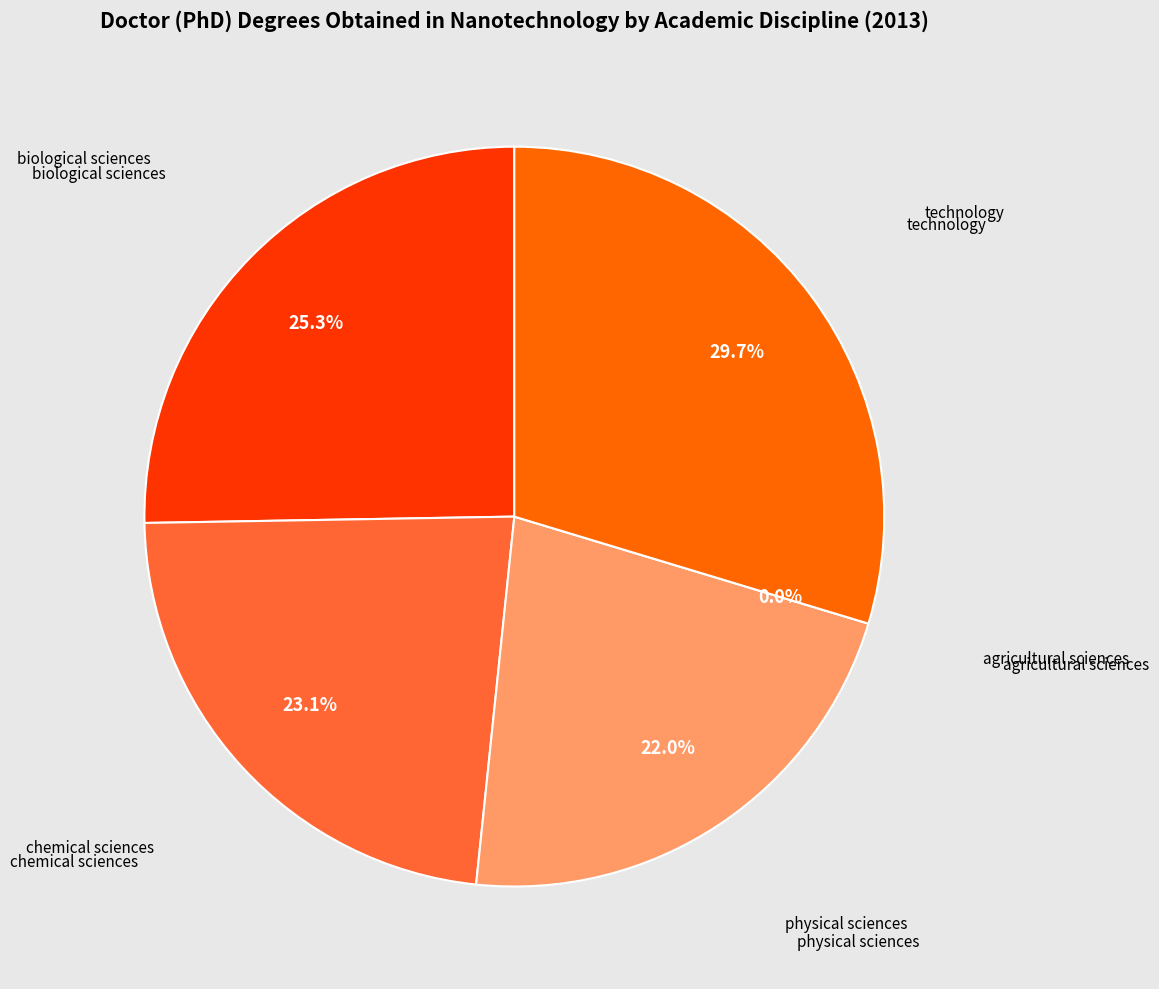

How many segments does this pie chart have?

5